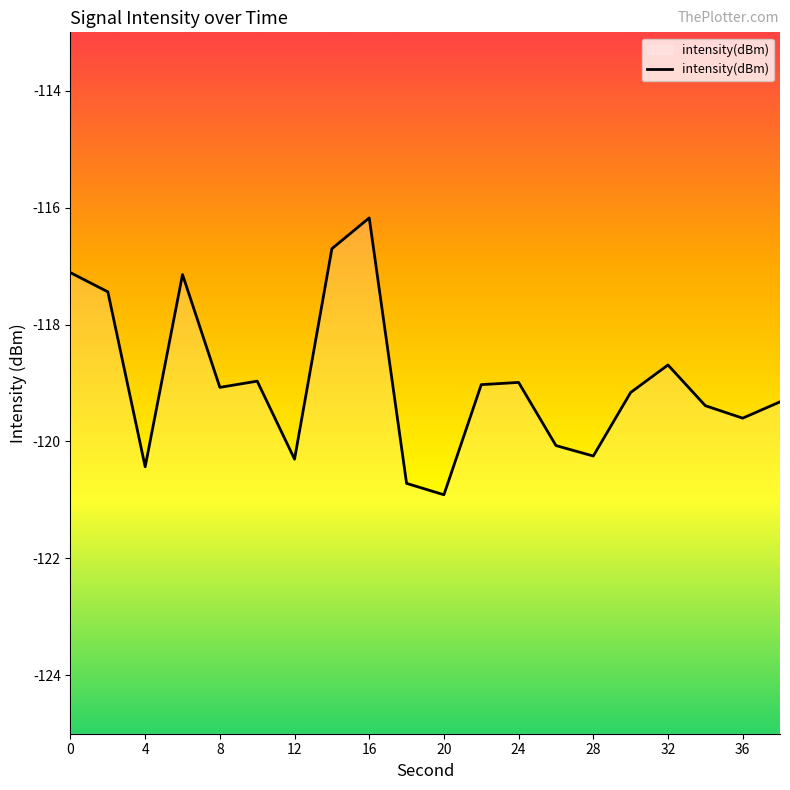

What is the average value?

-119.0